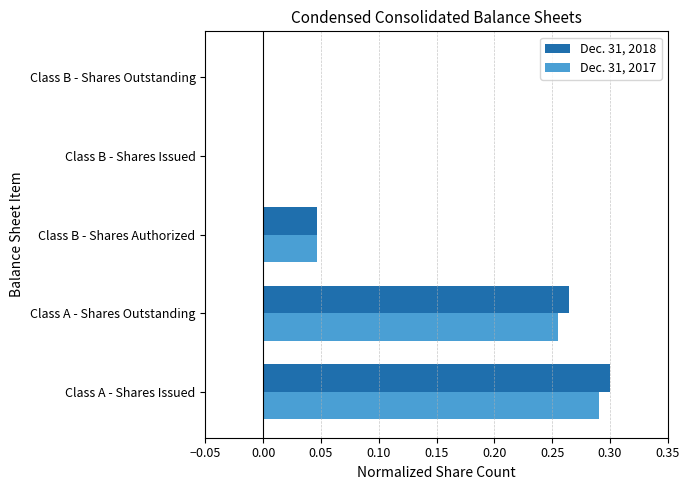

Which category has the highest value across all series?

Class A - Shares Issued